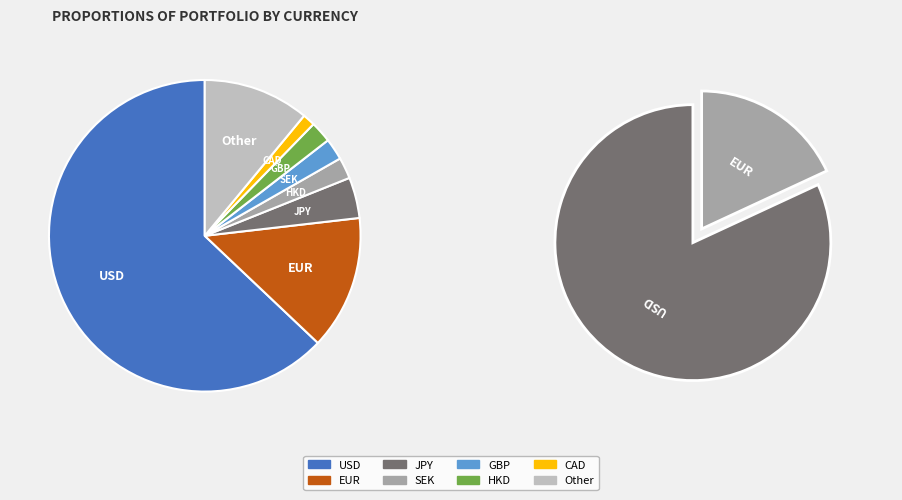

Which slice is the largest?

USD